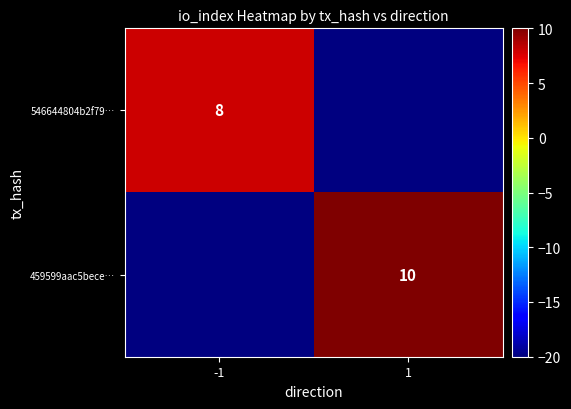

True or false: 459599aac5bece… has a value of 10 at 1.

True